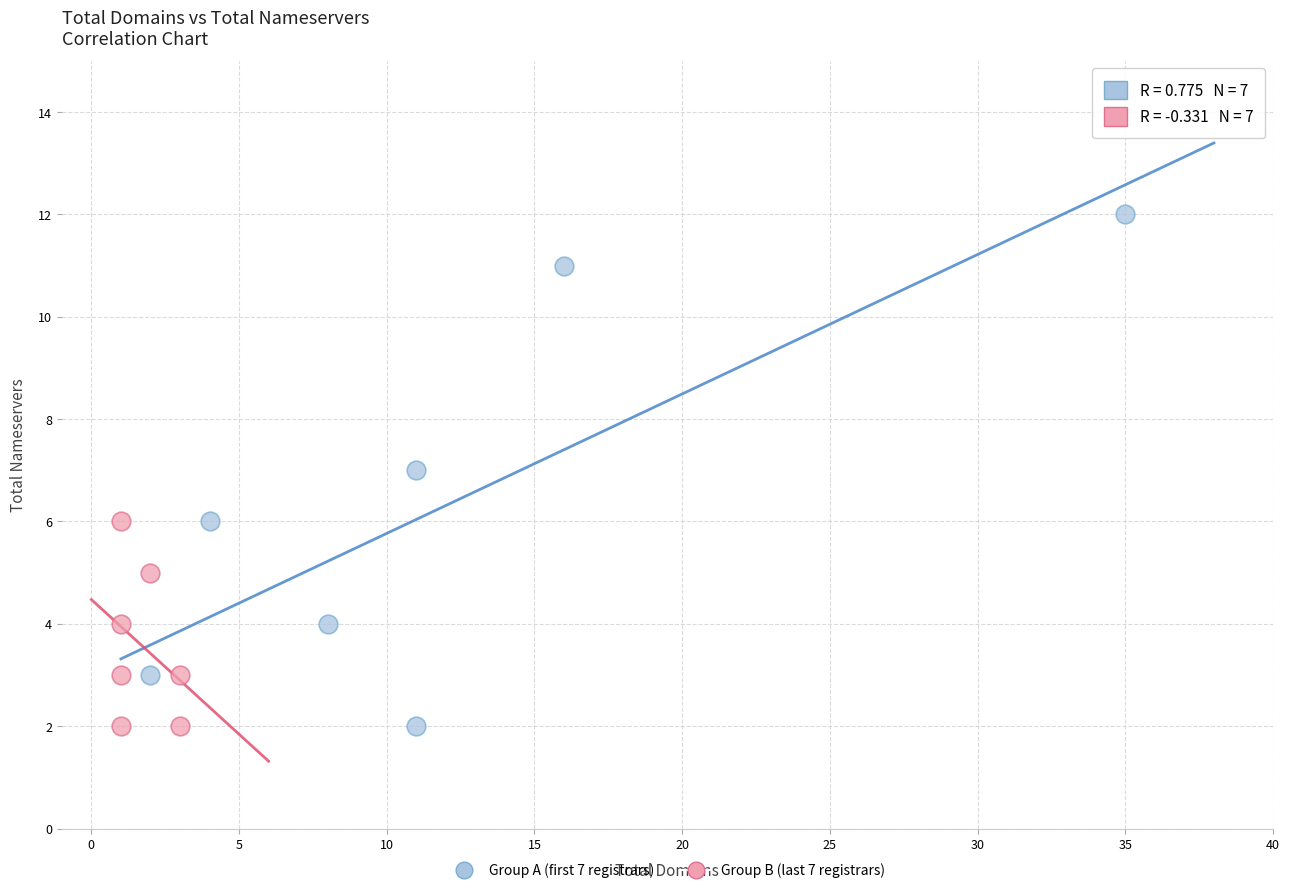

Which series has the largest Y range (max minus min)?

Group A (first 7 registrars)